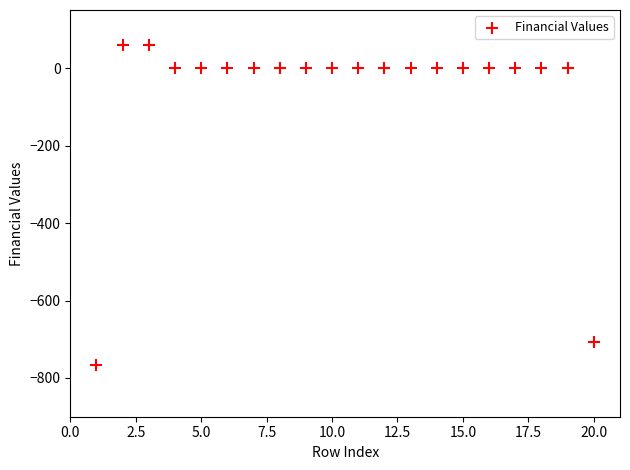

What is the range of Y values (max minus min)?

826.9